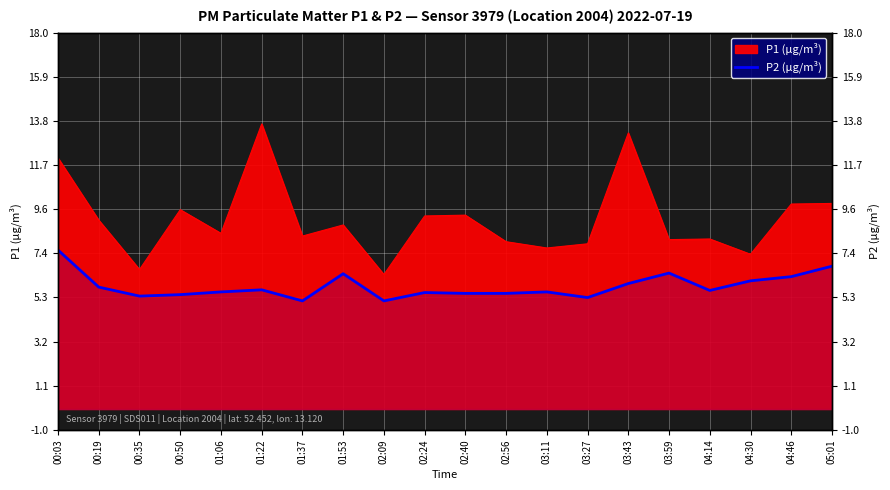

Reading right to left, what are all the values shown in this chart?

6.8	6.3	6.1	5.7	6.5	6.0	5.3	5.6	5.5	5.5	5.6	5.2	6.5	5.2	5.7	5.6	5.5	5.4	5.8	7.6